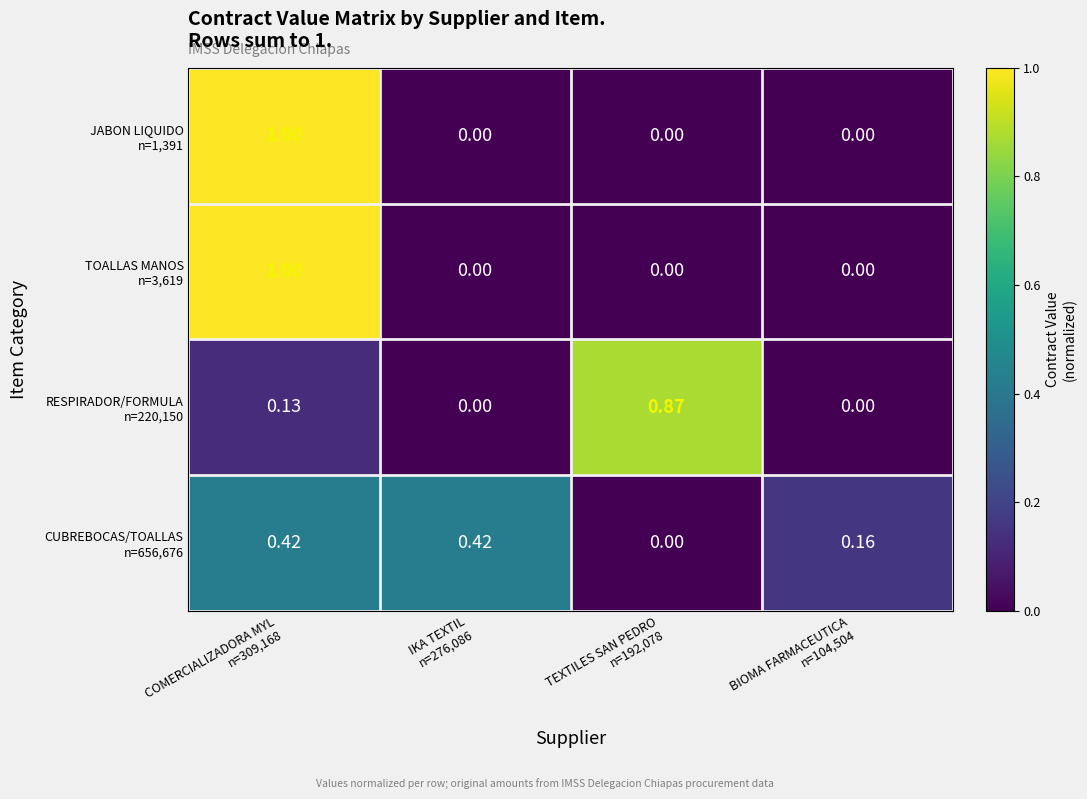

Count the number of categories in the chart.

4